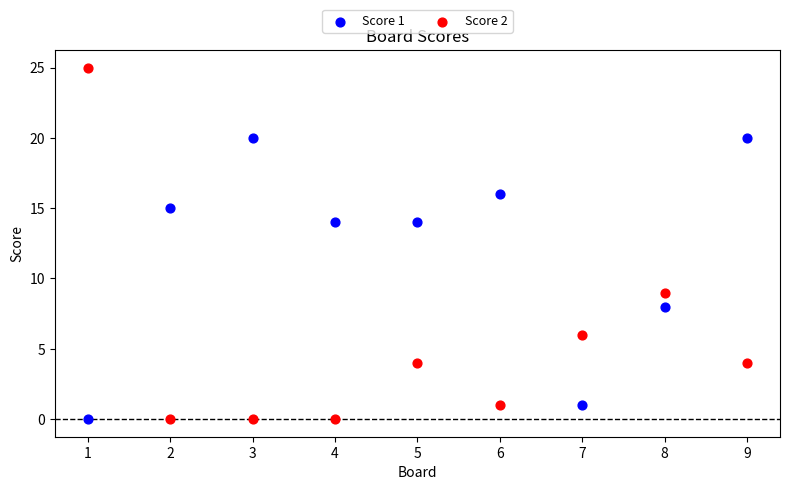

Across all data points, what is the range of X values (max minus min)?

8